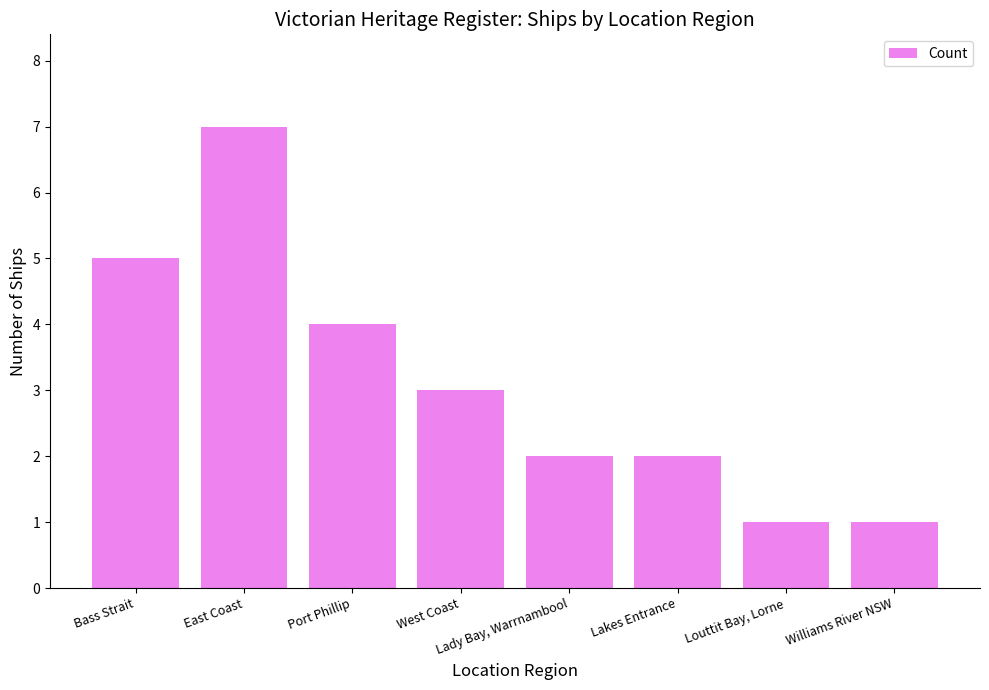

What is the difference between the second highest and second lowest values?

4